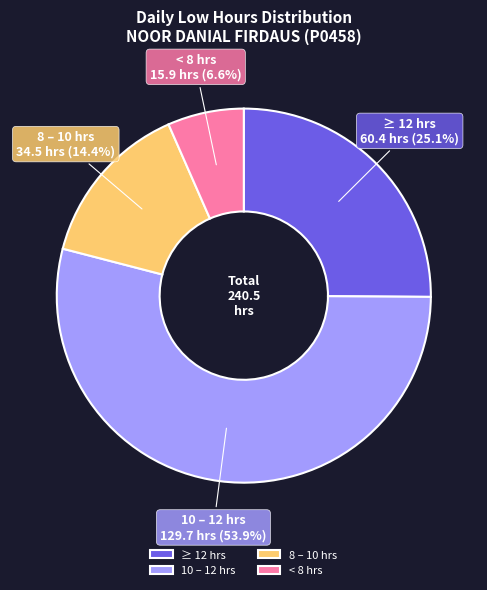

Rank the categories by value from highest to lowest.

10 – 12 hrs, ≥ 12 hrs, 8 – 10 hrs, < 8 hrs